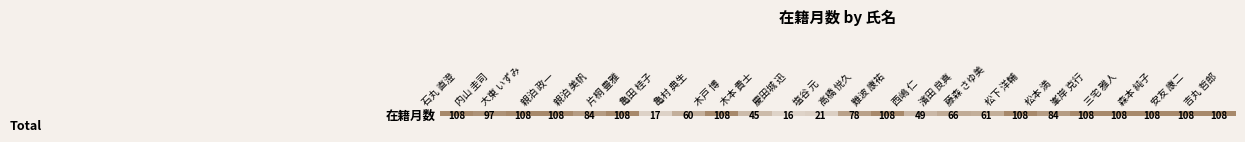

Approximately how many times larger is the value at 親泊 政一 compared to 塩谷 元?

5.1